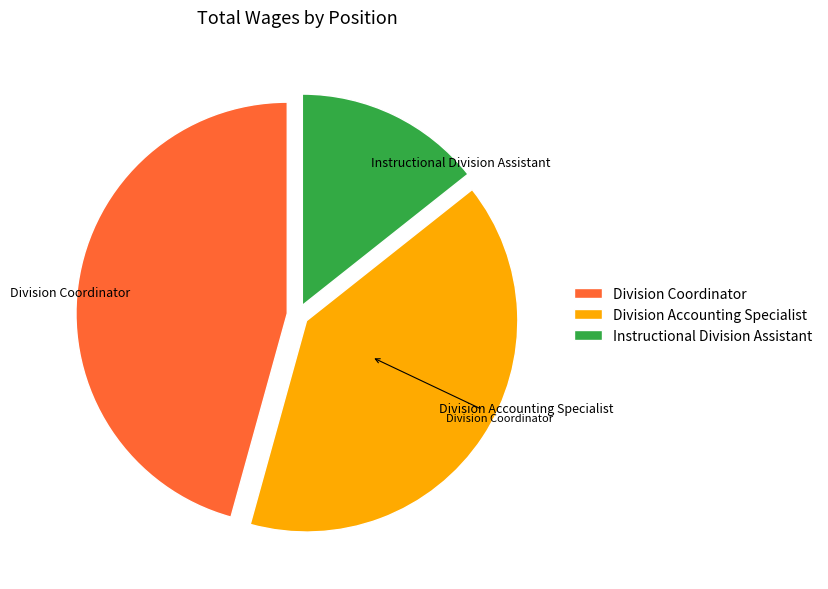

Which slice is the smallest?

Instructional Division Assistant